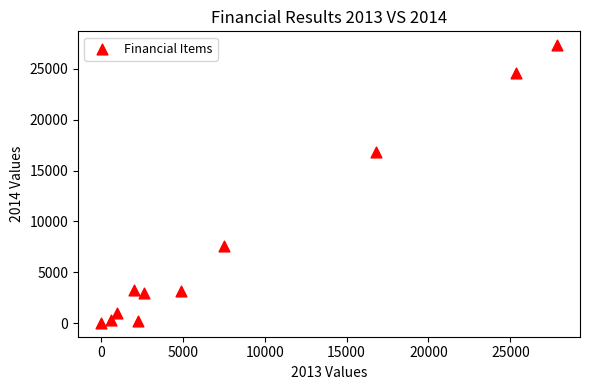

What Y value in the scatter plot is closest to 13672?

16815.0